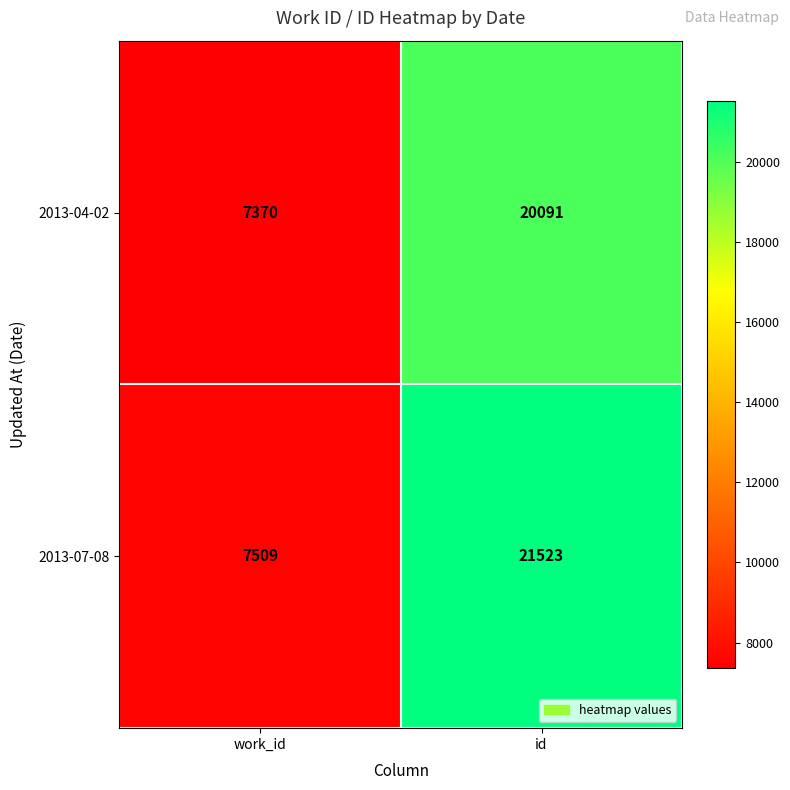

Is it true that 2013-04-02 equals 9845 at work_id?

False